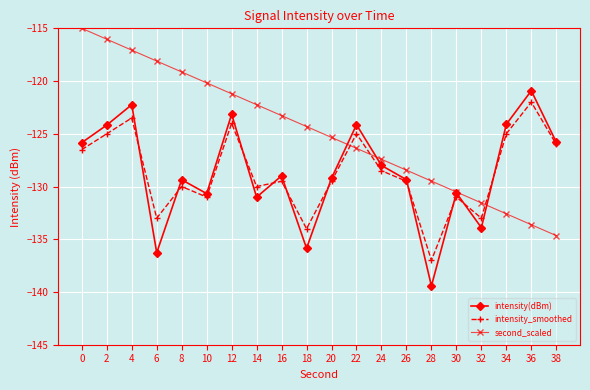

What are all the series names shown in the legend?

intensity(dBm), intensity_smoothed, second_scaled